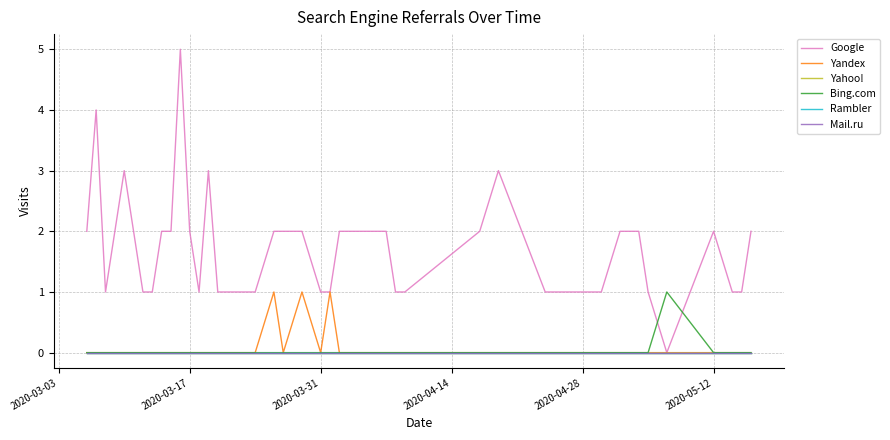

Does the chart display data point markers on the line(s)?

No